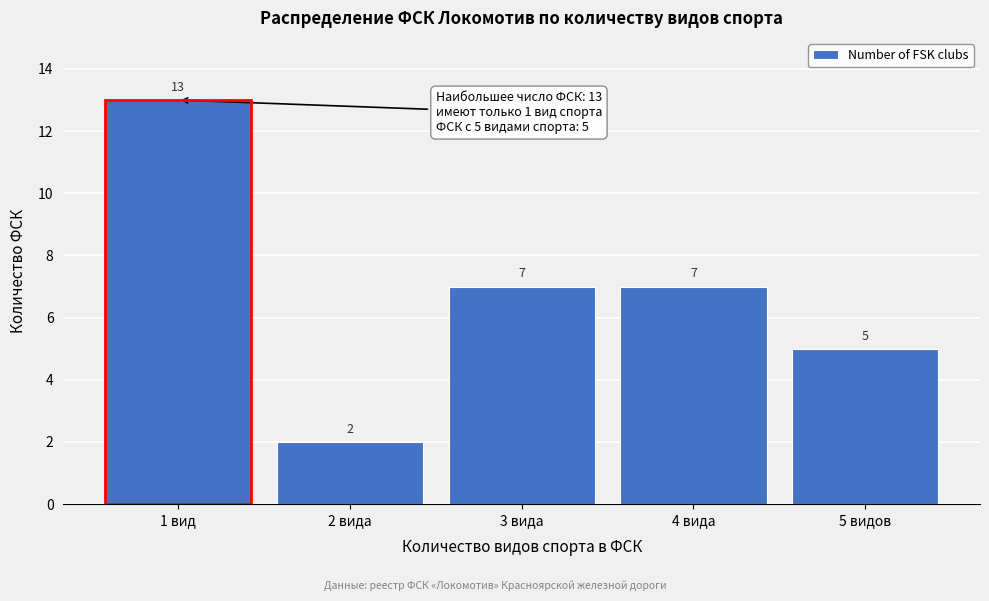

Reading left to right, list all the values displayed in this chart.

1 вид=13	2 вида=2	3 вида=7	4 вида=7	5 видов=5